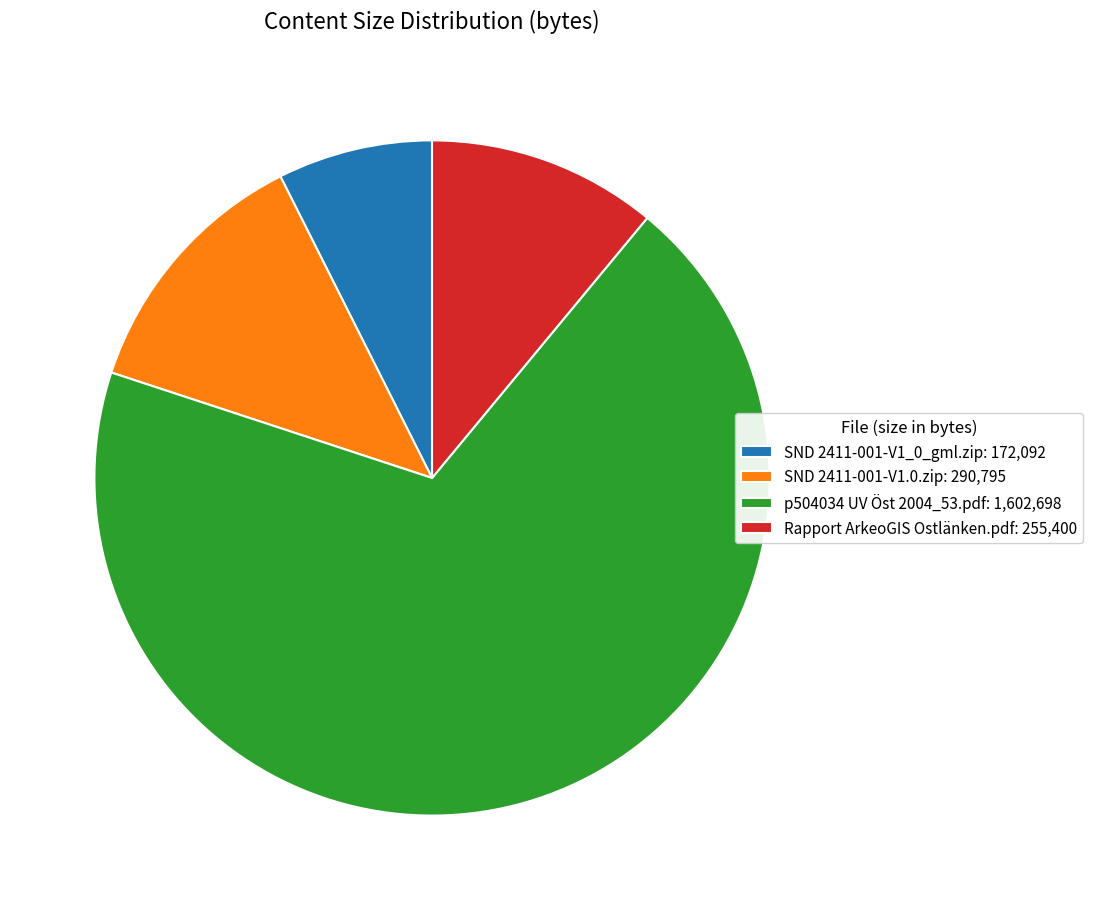

Rank the categories by value from highest to lowest.

p504034 UV Öst 2004_53.pdf, SND 2411-001-V1.0.zip, Rapport ArkeoGIS Ostlänken.pdf, SND 2411-001-V1_0_gml.zip